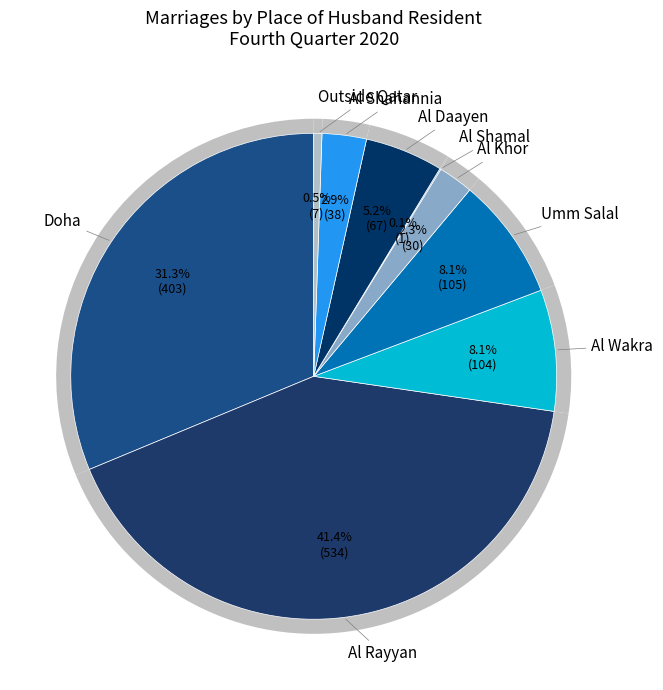

What is the total percentage of Al Rayyan and Al Daayen?

46.6%